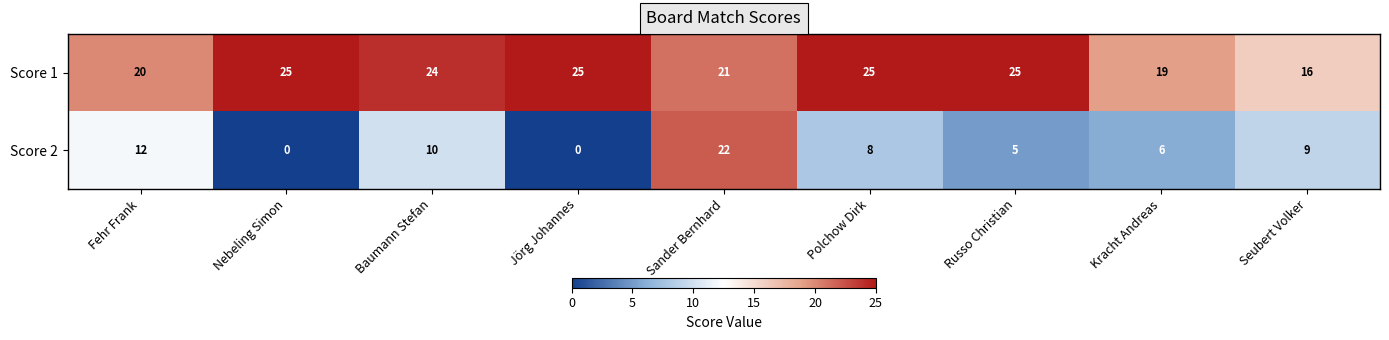

What is the average value of the Score 2 series?

8